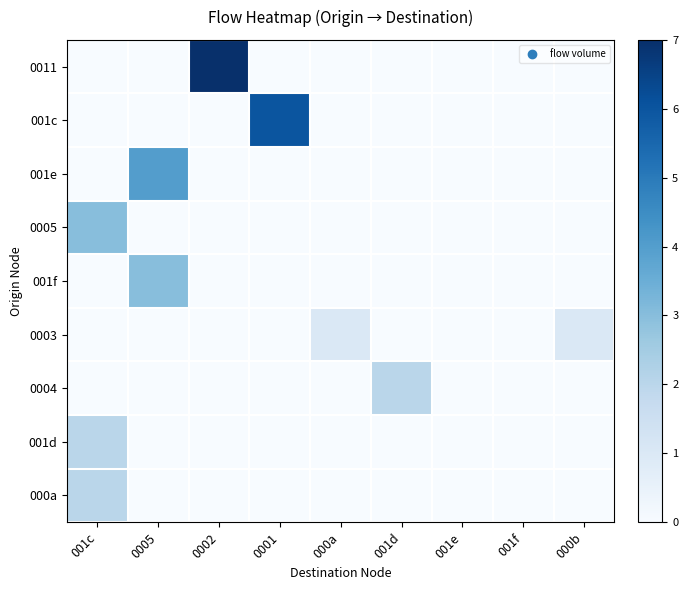

At which category is the sum across all series the highest?

001c